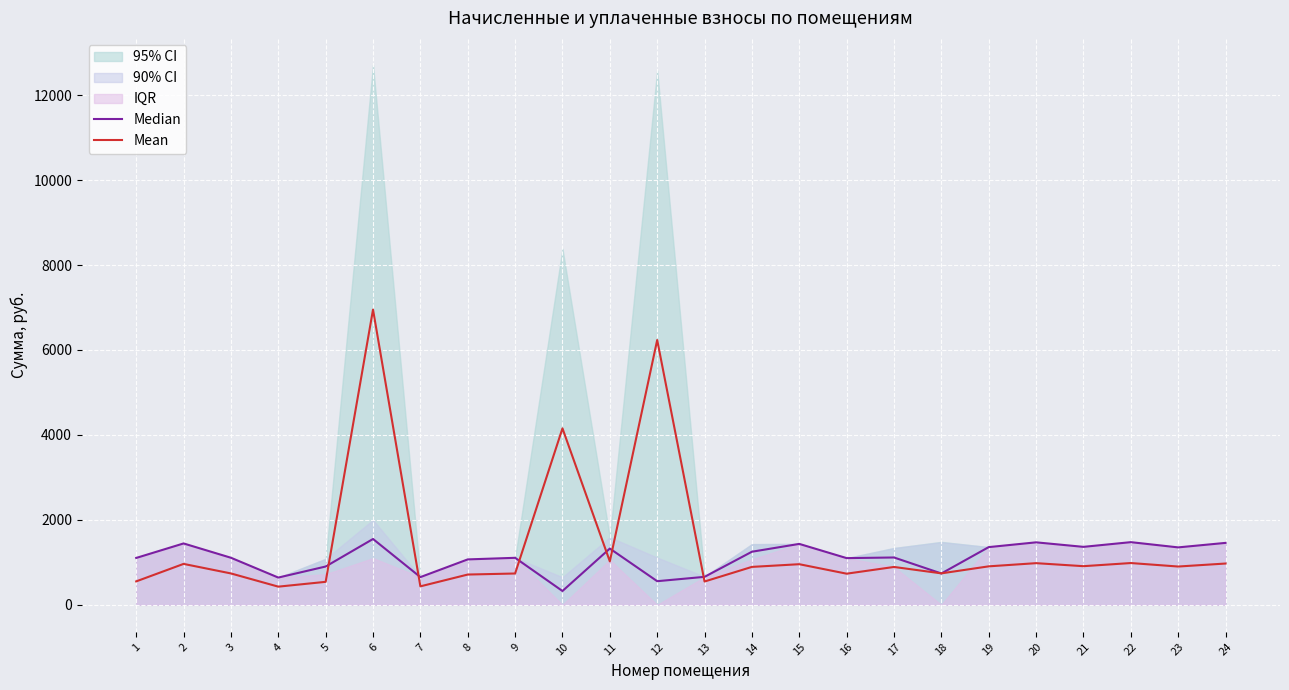

What is the difference between the maximum and second lowest values in the Median series?

993.5